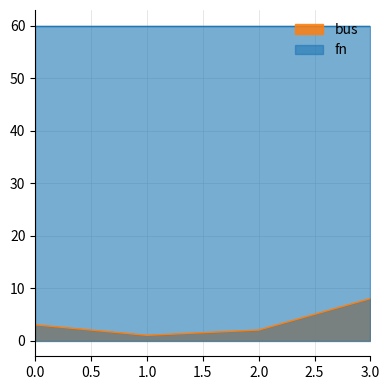

True or false: bus and u intersect in this chart.

False